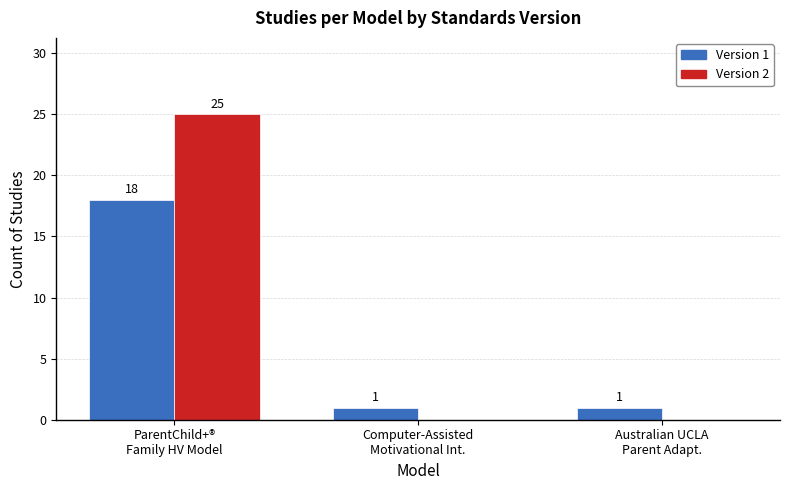

Are the bars horizontal?

No